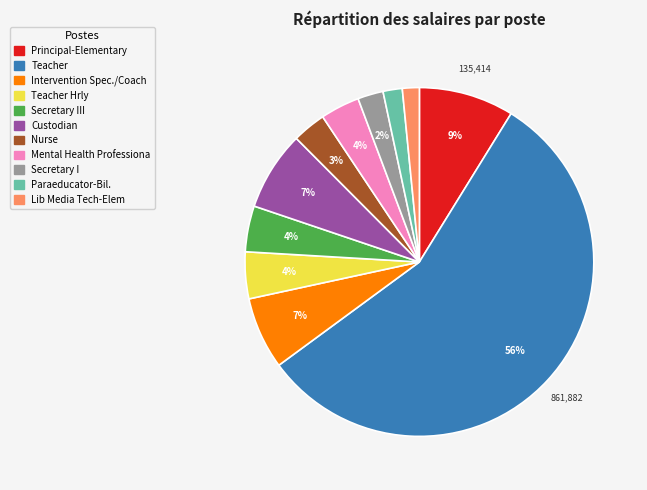

Is there any slice that represents more than half of the pie?

Yes